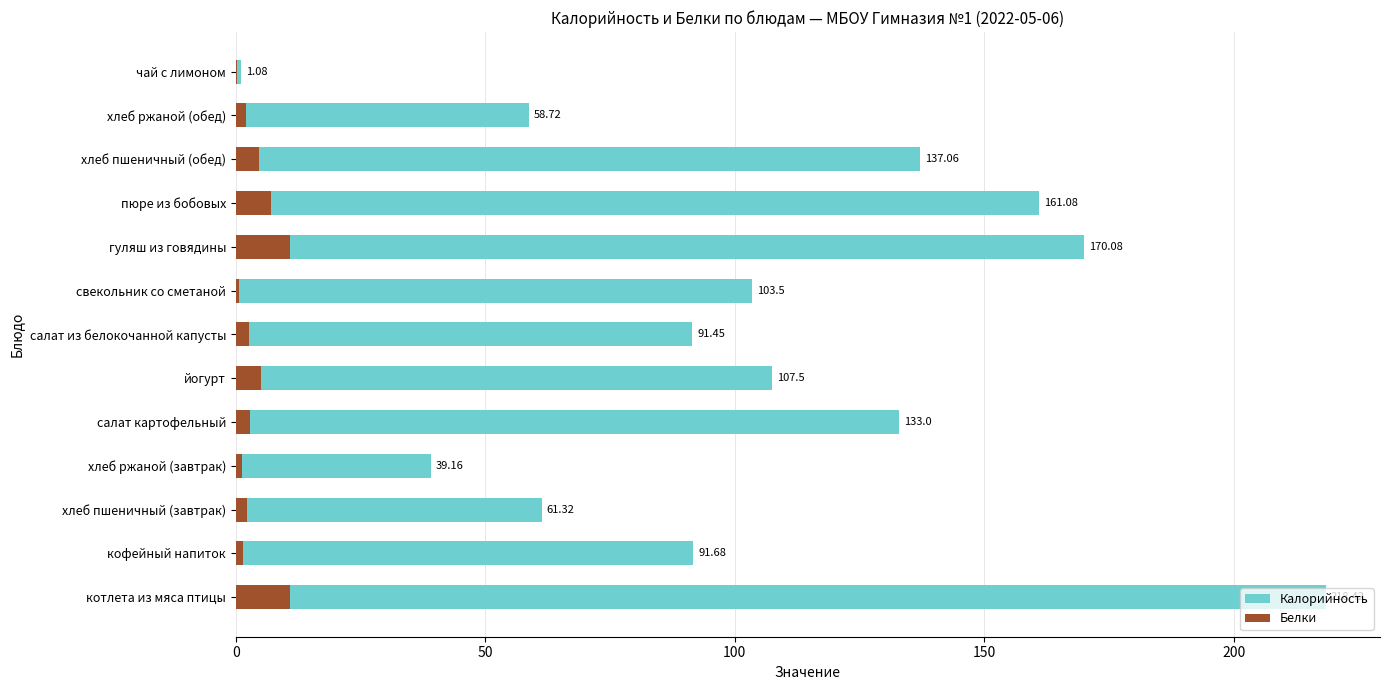

How many values in the Калорийность series exceed 103?

7